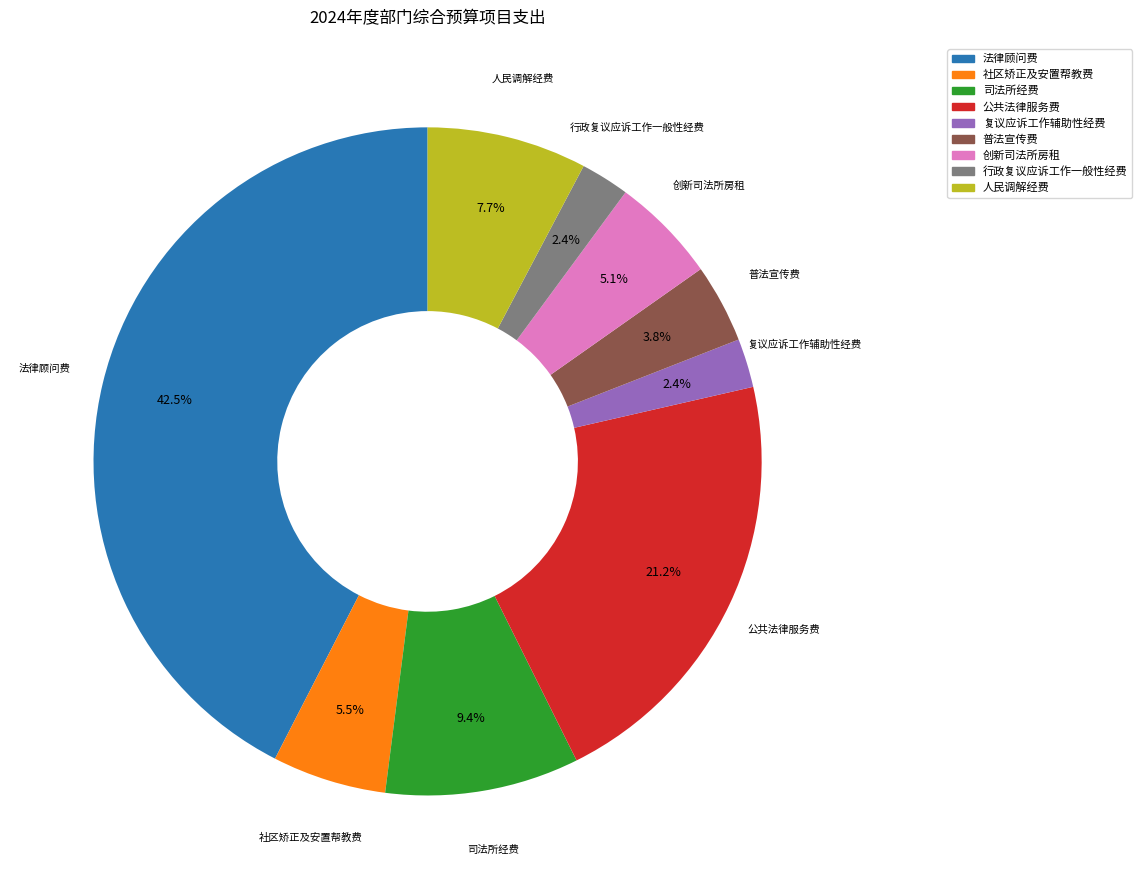

To the nearest percent, what percentage of the pie is 人民调解经费?

8%